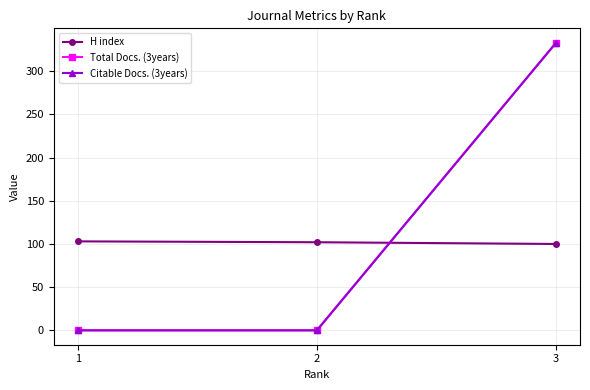

Does the chart have visible grid lines?

Yes